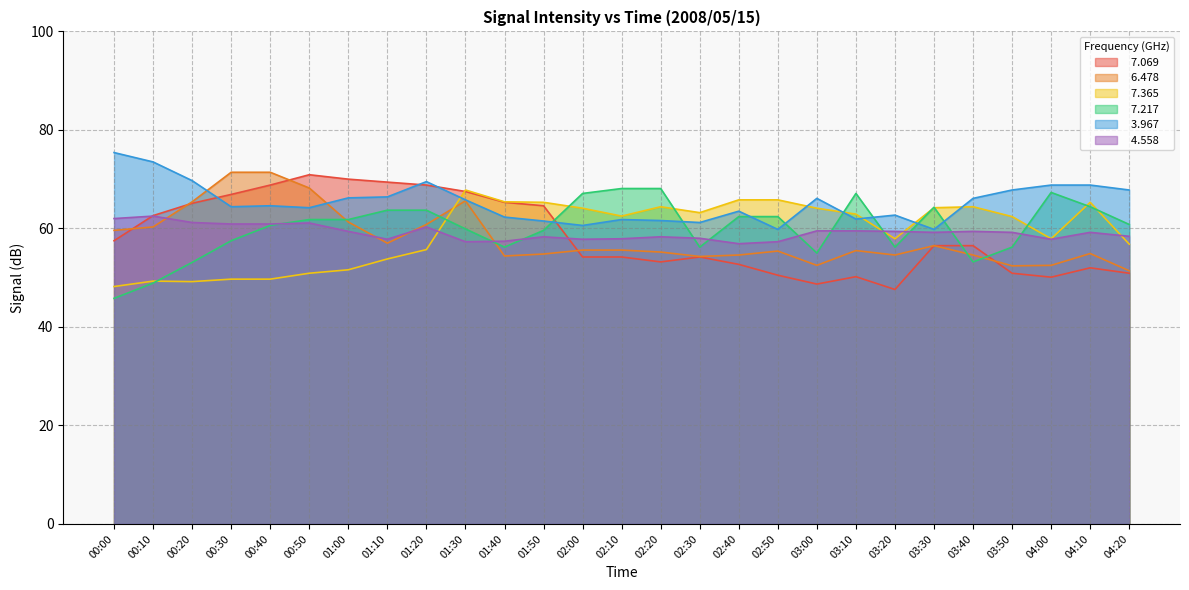

What are all the series names shown in the legend?

  7.069,   6.478,   7.365,   7.217,   3.967,   4.558